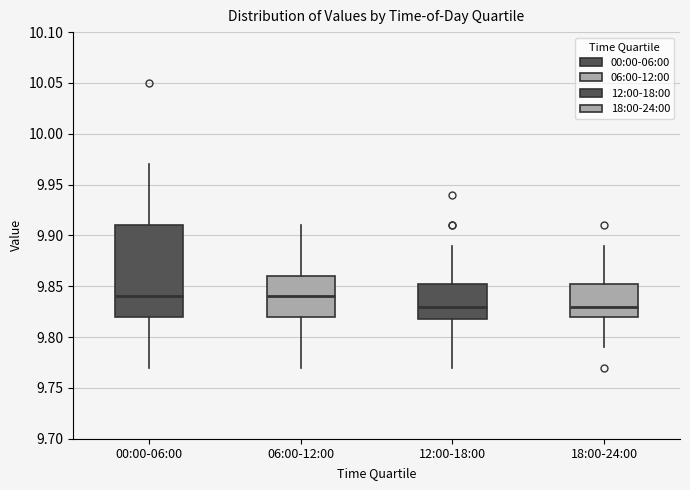

Reading left to right, read every box against the y-axis: the position of its median line, the range the box covers, and the ends of its whiskers. The values are not printed on the chart, so give them approximately, as read against the axis.

00:00-06:00: median 9.840, box 9.820 to 9.910, whiskers 9.770 to 9.970
06:00-12:00: median 9.840, box 9.820 to 9.860, whiskers 9.770 to 9.910
12:00-18:00: median 9.830, box 9.820 to 9.855, whiskers 9.770 to 9.890
18:00-24:00: median 9.830, box 9.820 to 9.855, whiskers 9.790 to 9.890